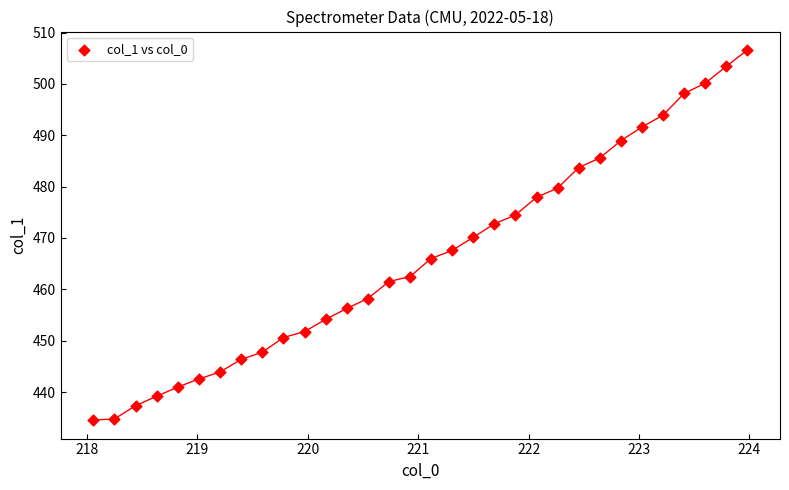

What is the range of Y values (max minus min)?

72.0